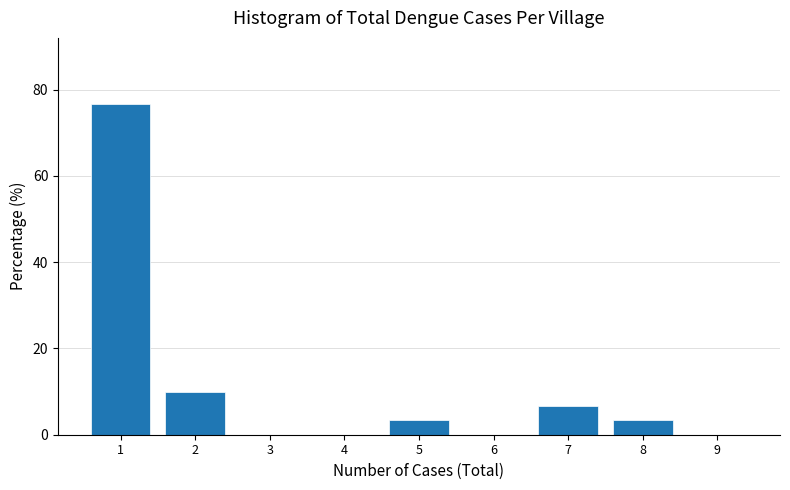

Reading right to left, extract all data points from this chart.

9=0.0	8=3.3	7=6.7	6=0.0	5=3.3	4=0.0	3=0.0	2=10.0	1=76.7